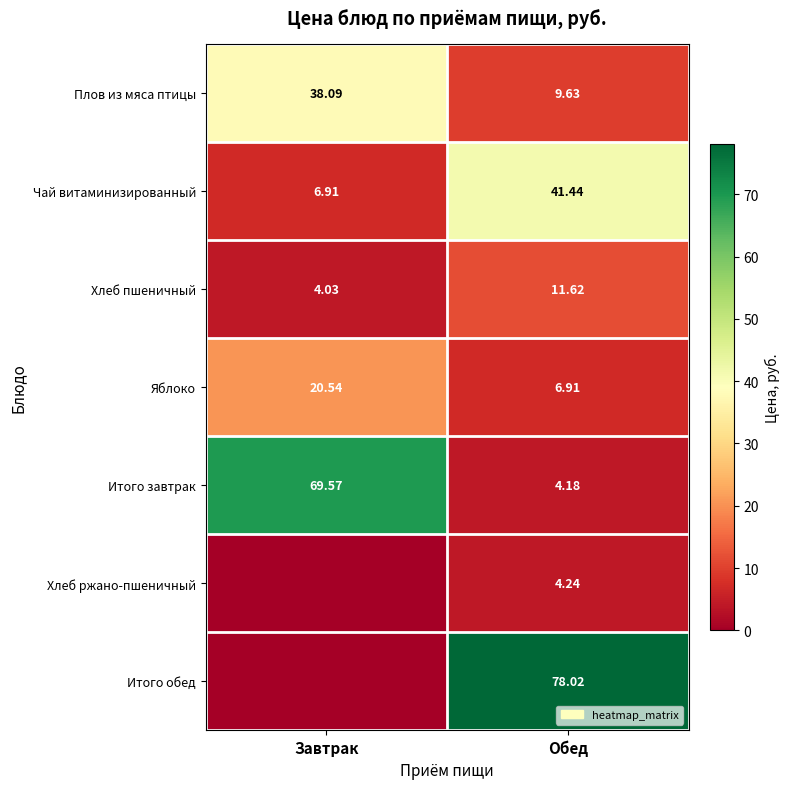

At Обед, list the series in order from largest to smallest.

Итого обед, Чай витаминизированный, Хлеб пшеничный, Плов из мяса птицы, Яблоко, Хлеб ржано-пшеничный, Итого завтрак